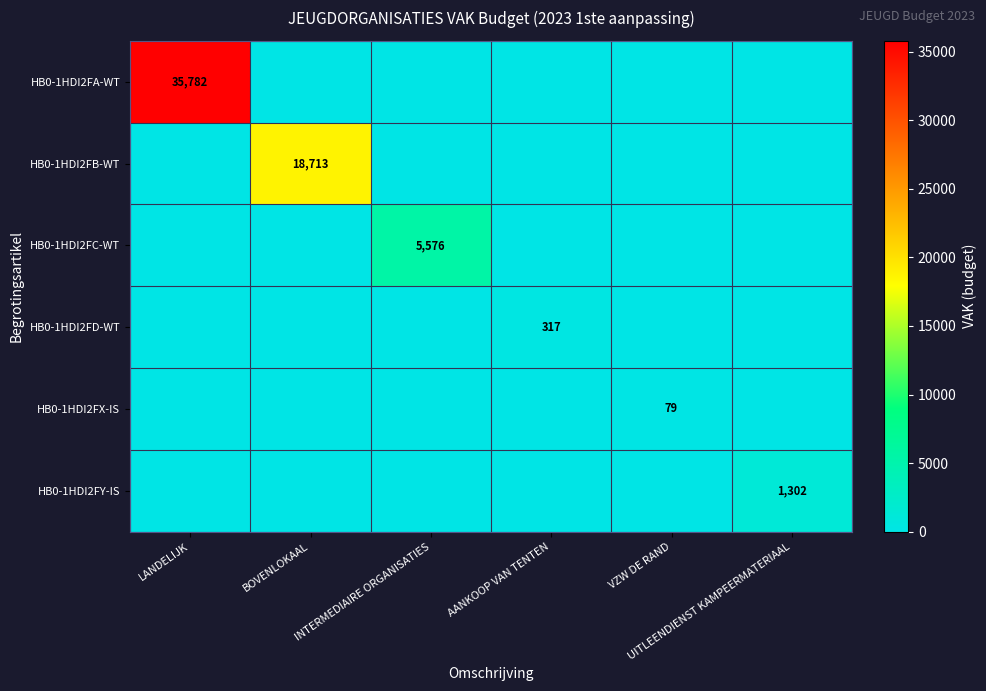

What is the average value of the HB0-1HDI2FC-WT series?

929